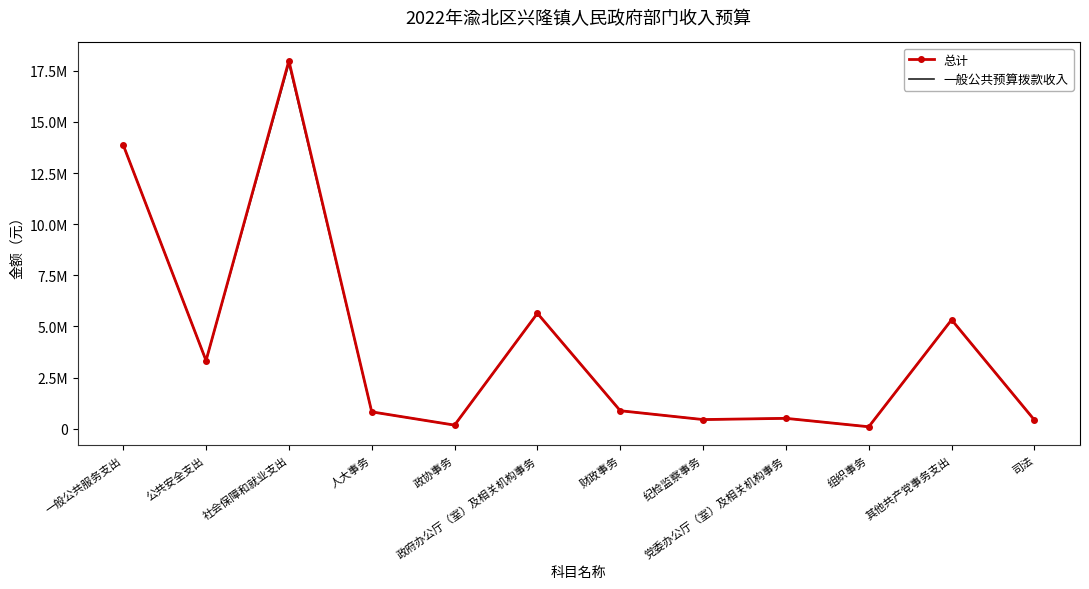

Rank the categories by 一般公共预算拨款收入 value from lowest to highest.

组织事务, 政协事务, 司法, 纪检监察事务, 党委办公厅（室）及相关机构事务, 人大事务, 财政事务, 公共安全支出, 其他共产党事务支出, 政府办公厅（室）及相关机构事务, 一般公共服务支出, 社会保障和就业支出